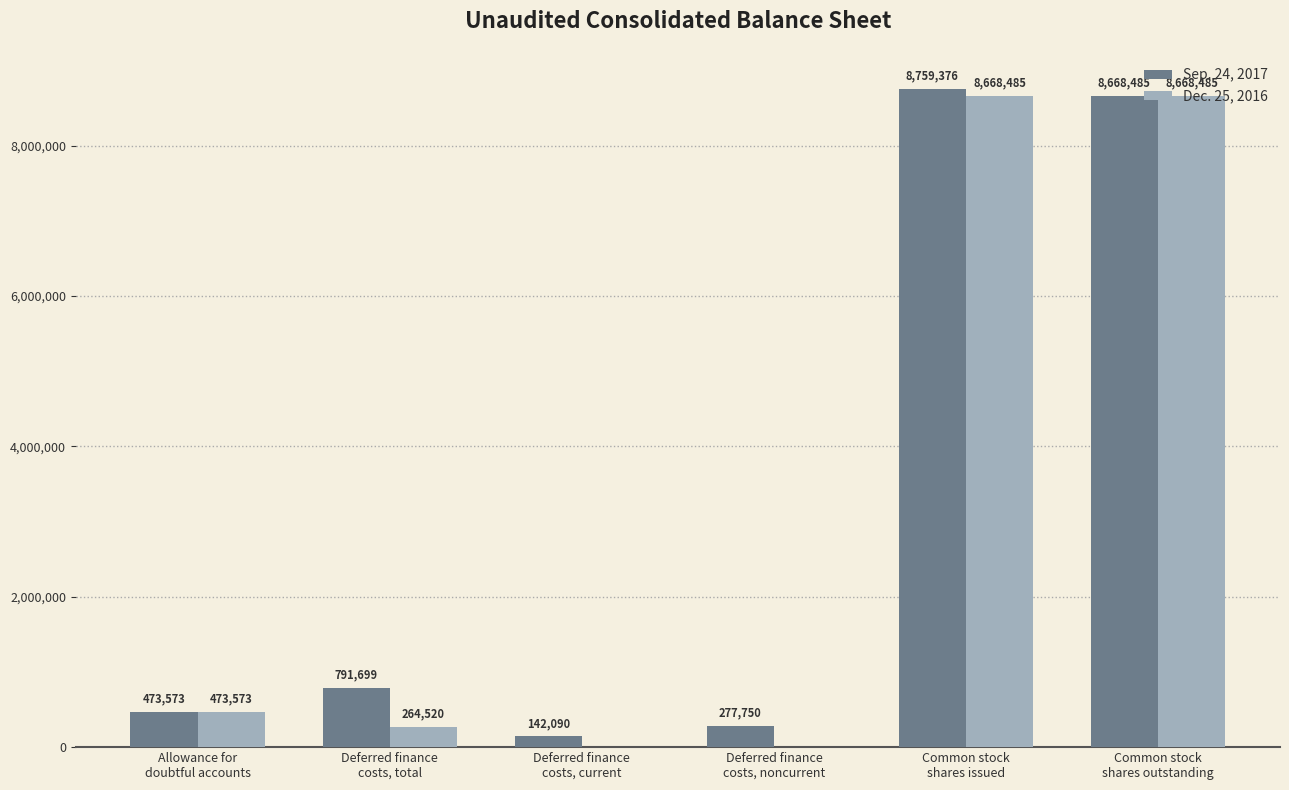

At which label is Sep. 24, 2017 closest to 4450733?

Deferred finance
costs, total